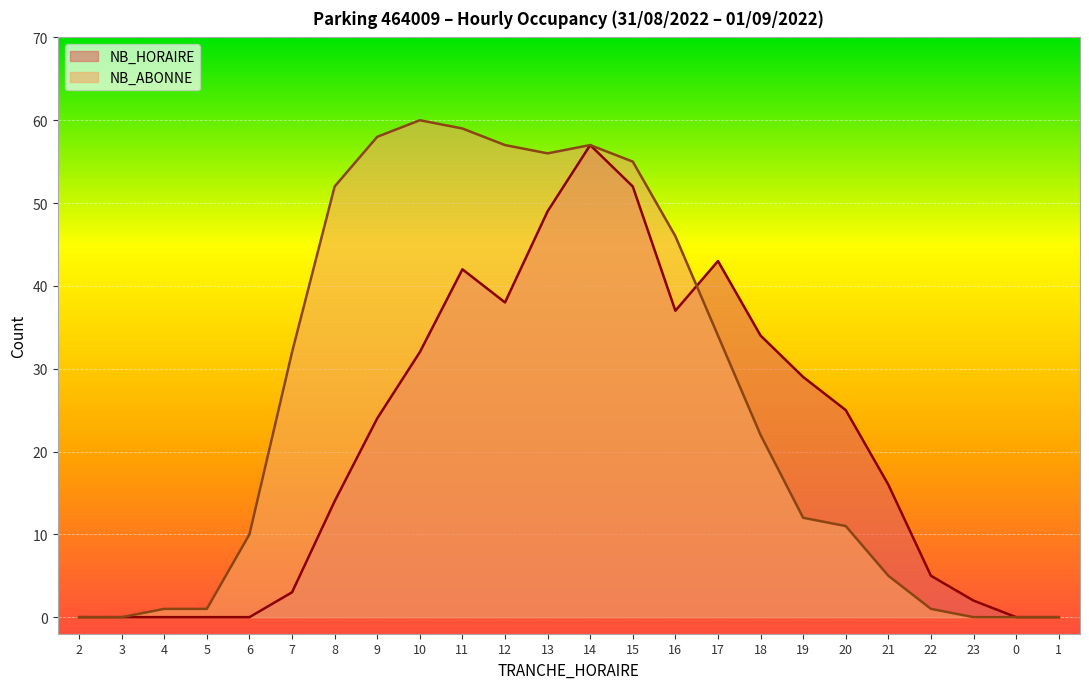

The NB_HORAIRE series shows 0 at 1. True or false?

True